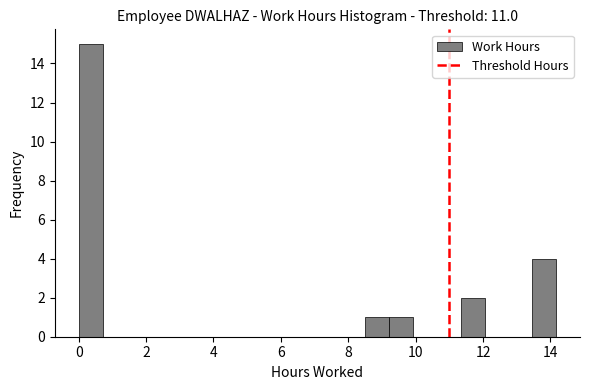

Read against the x-axis, roughly where is the centre of the tallest bar?

0.4